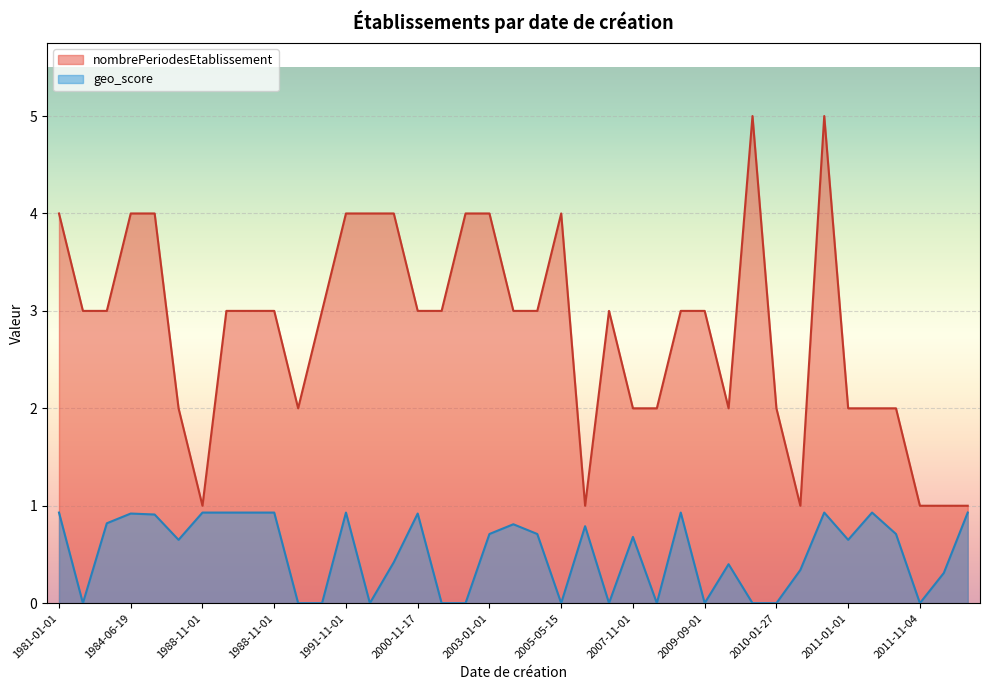

List the series in order of their peak value, highest first.

nombrePeriodesEtablissement, geo_score